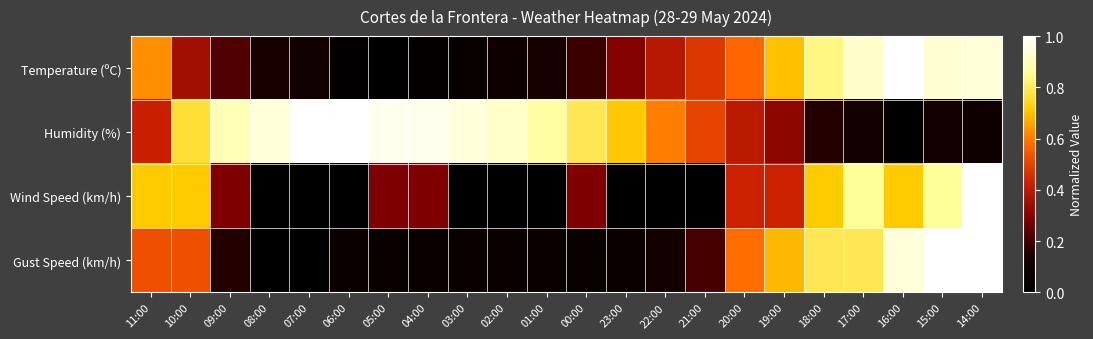

Reading right to left, what are all the values shown in this chart?

Temperature (ºC): 14:00=0.9	15:00=0.9	16:00=1.0	17:00=0.9	18:00=0.8	19:00=0.7	20:00=0.6	21:00=0.5	22:00=0.4	23:00=0.3	00:00=0.2	01:00=0.1	02:00=0.1	03:00=0.0	04:00=0.0	05:00=0.0	06:00=0.0	07:00=0.1	08:00=0.1	09:00=0.2	10:00=0.3	11:00=0.6
Humidity (%): 14:00=0.1	15:00=0.1	16:00=0.0	17:00=0.1	18:00=0.2	19:00=0.3	20:00=0.4	21:00=0.5	22:00=0.6	23:00=0.7	00:00=0.8	01:00=0.9	02:00=0.9	03:00=0.9	04:00=1.0	05:00=1.0	06:00=1.0	07:00=1.0	08:00=0.9	09:00=0.9	10:00=0.8	11:00=0.4
Wind Speed (km/h): 14:00=1.0	15:00=0.9	16:00=0.7	17:00=0.9	18:00=0.7	19:00=0.4	20:00=0.4	21:00=0.0	22:00=0.0	23:00=0.0	00:00=0.3	01:00=0.0	02:00=0.0	03:00=0.0	04:00=0.3	05:00=0.3	06:00=0.0	07:00=0.0	08:00=0.0	09:00=0.3	10:00=0.7	11:00=0.7
Gust Speed (km/h): 14:00=1.0	15:00=1.0	16:00=0.9	17:00=0.8	18:00=0.8	19:00=0.7	20:00=0.6	21:00=0.2	22:00=0.1	23:00=0.1	00:00=0.1	01:00=0.1	02:00=0.1	03:00=0.1	04:00=0.1	05:00=0.1	06:00=0.1	07:00=0.0	08:00=0.0	09:00=0.2	10:00=0.5	11:00=0.5